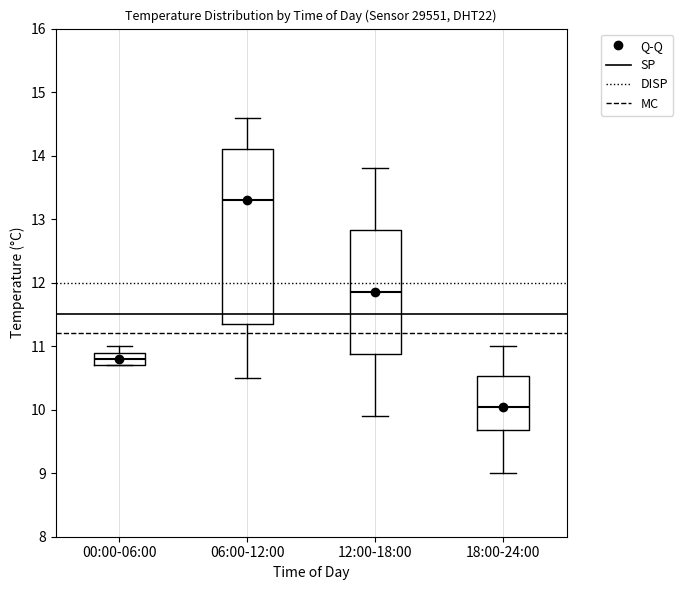

Comparing the boxes themselves (not the whiskers), which one is the tallest?

06:00-12:00